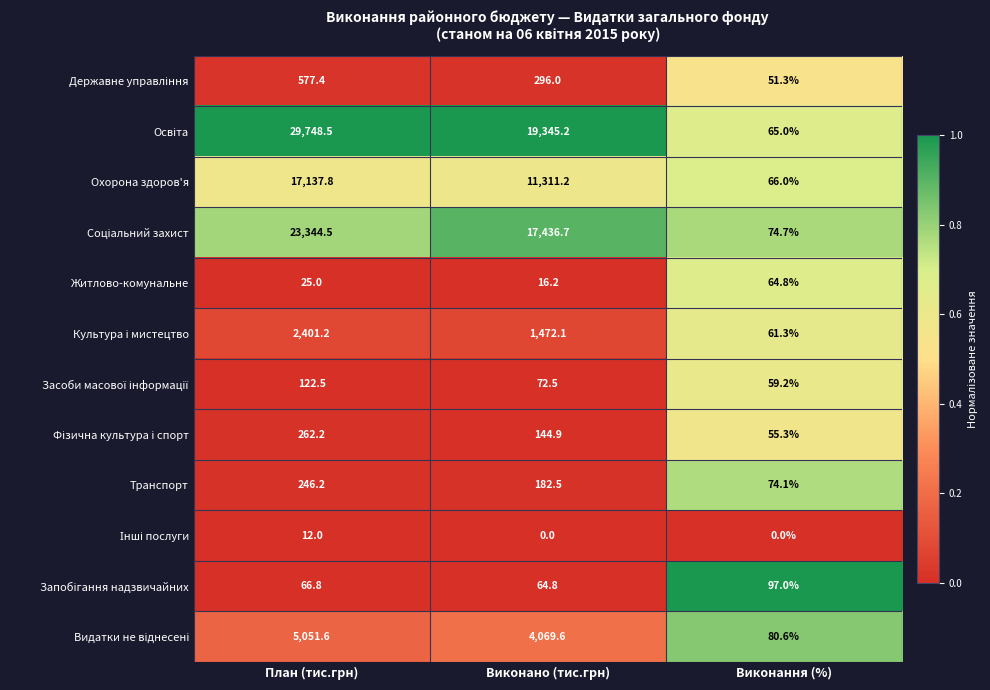

What is the spread (max minus min) of values at План (тис.грн)?

29736.5